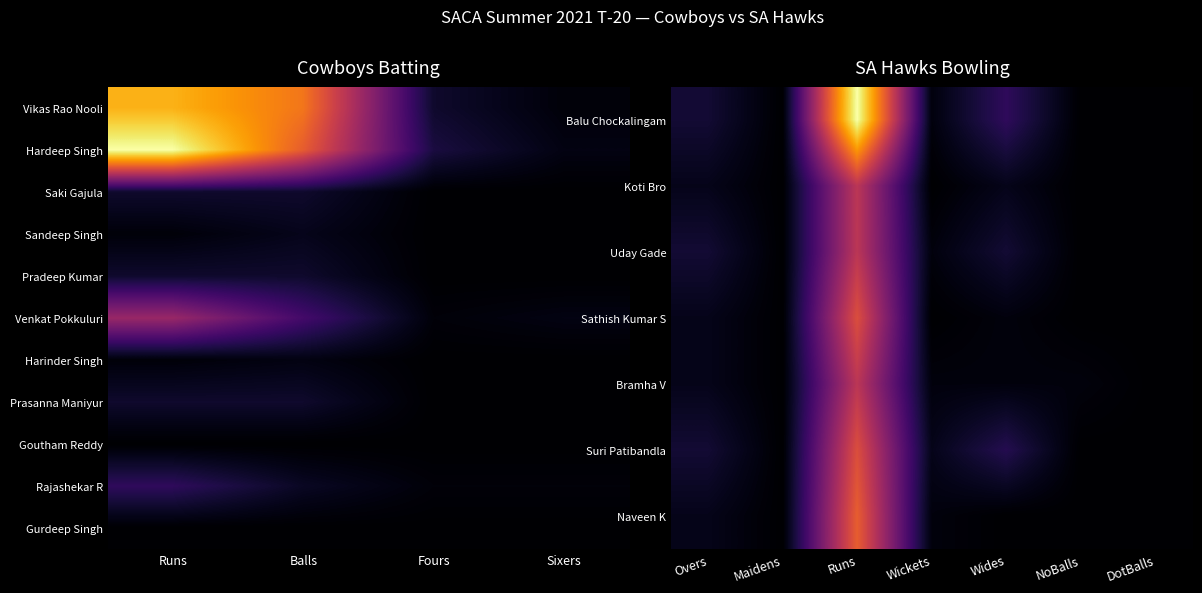

At how many categories does at least one series exceed 0?

4